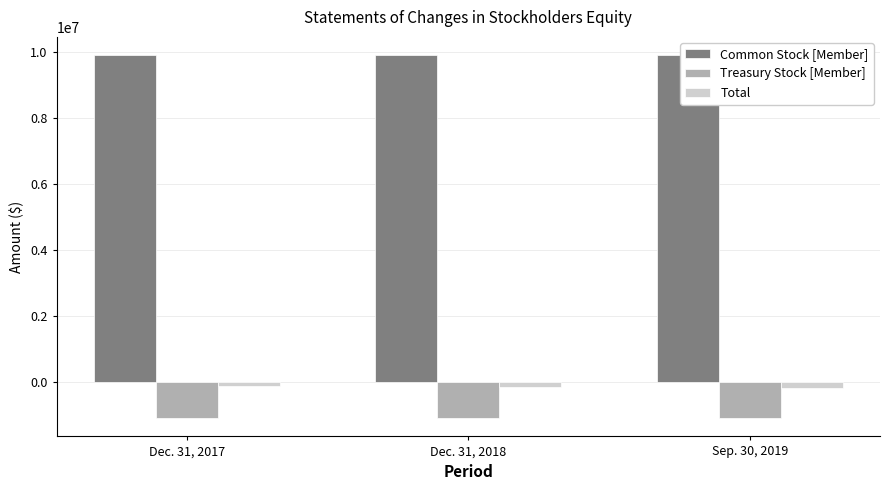

What is the sum of all Treasury Stock [Member] values?

-3283551